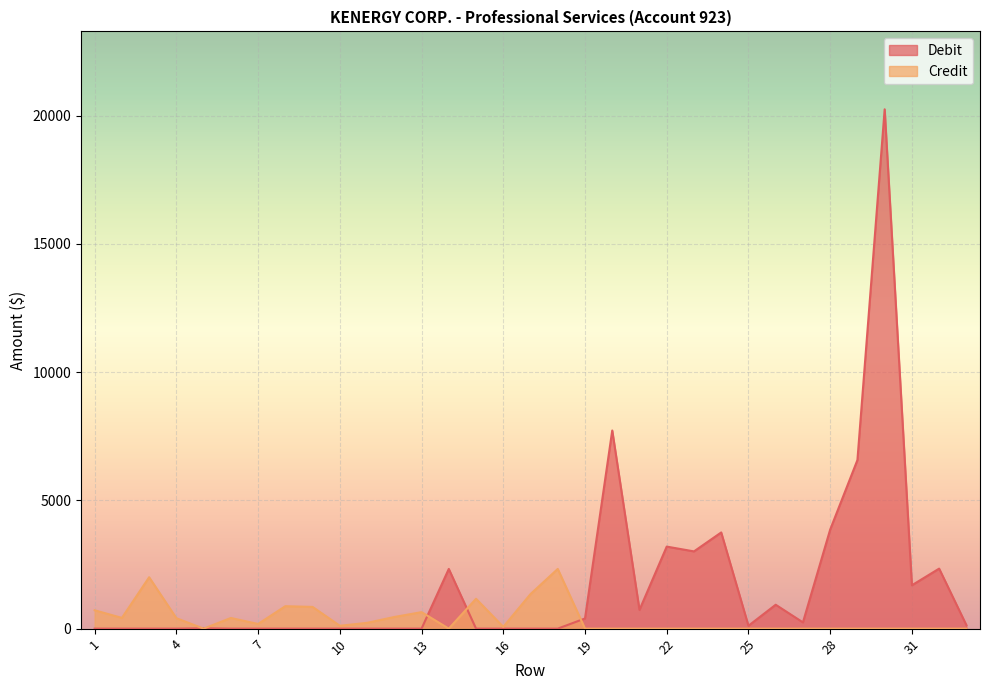

The Debit series shows 7725.0 at 20. True or false?

True